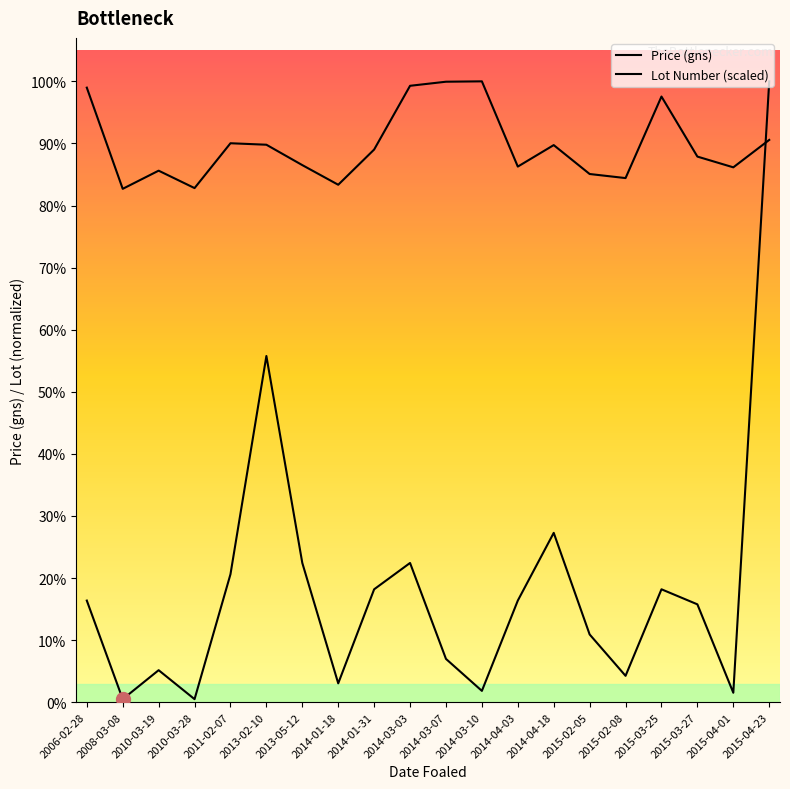

Which series has the largest total across all categories?

Lot Number (scaled)